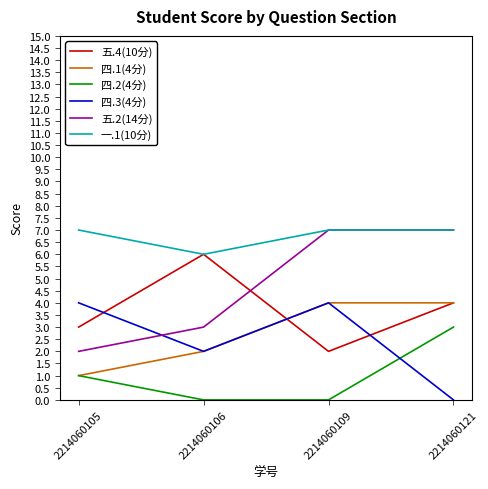

At which category does 一.1(10分) reach its first local valley?

2214060106